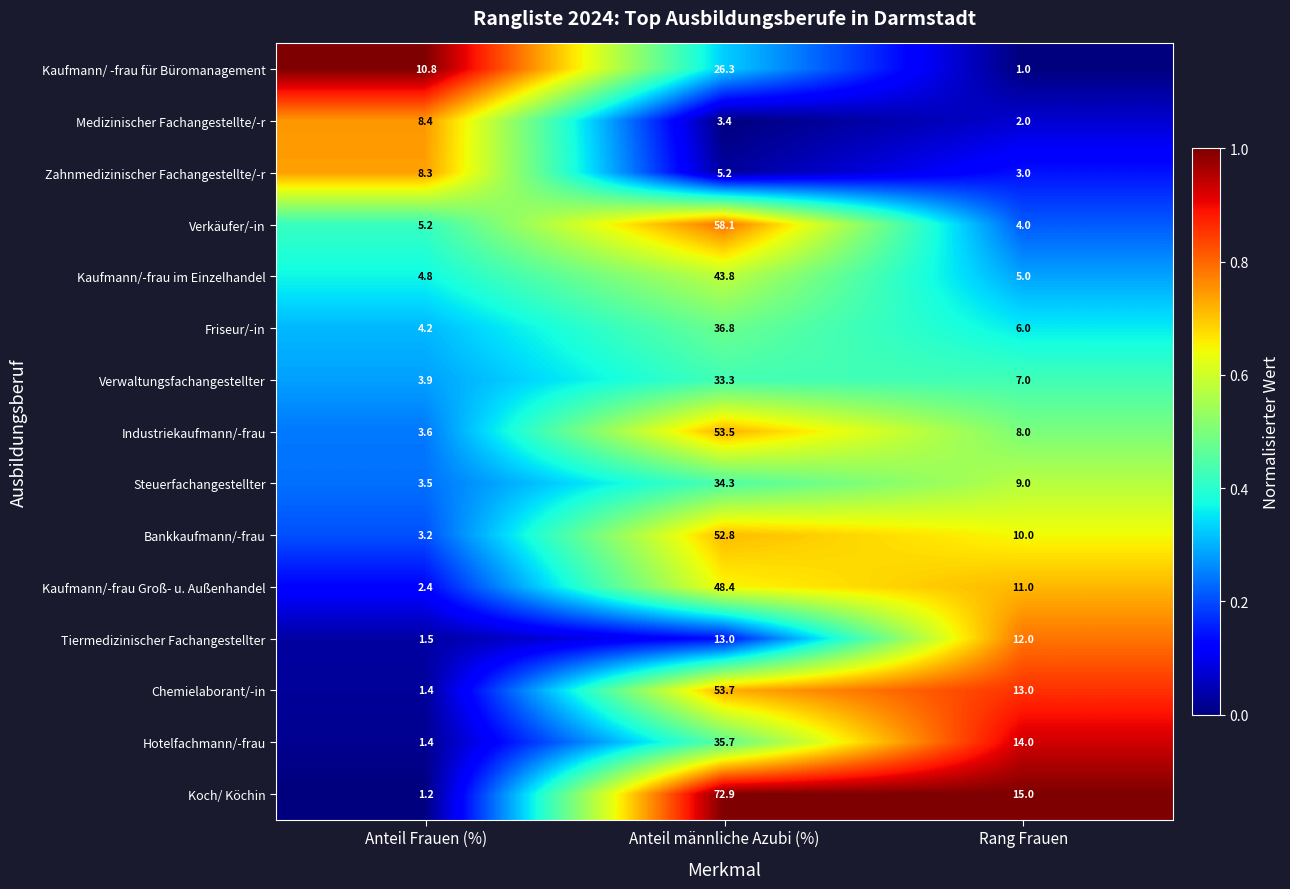

Which series changed the most between Anteil männliche Azubi (%) and Rang Frauen?

Koch/ Köchin